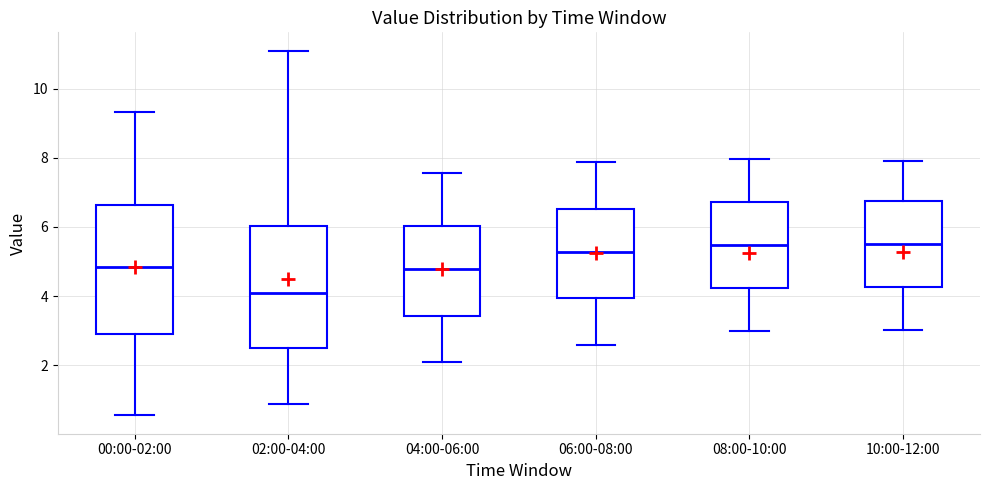

Where does the lower whisker of the box for 04:00-06:00 end on the y-axis? The values are not printed on the chart, so give them approximately, as read against the axis.

2.0